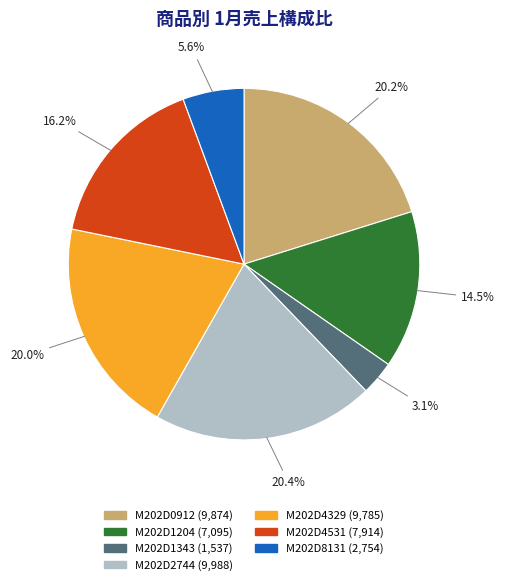

How many segments does this pie chart have?

7